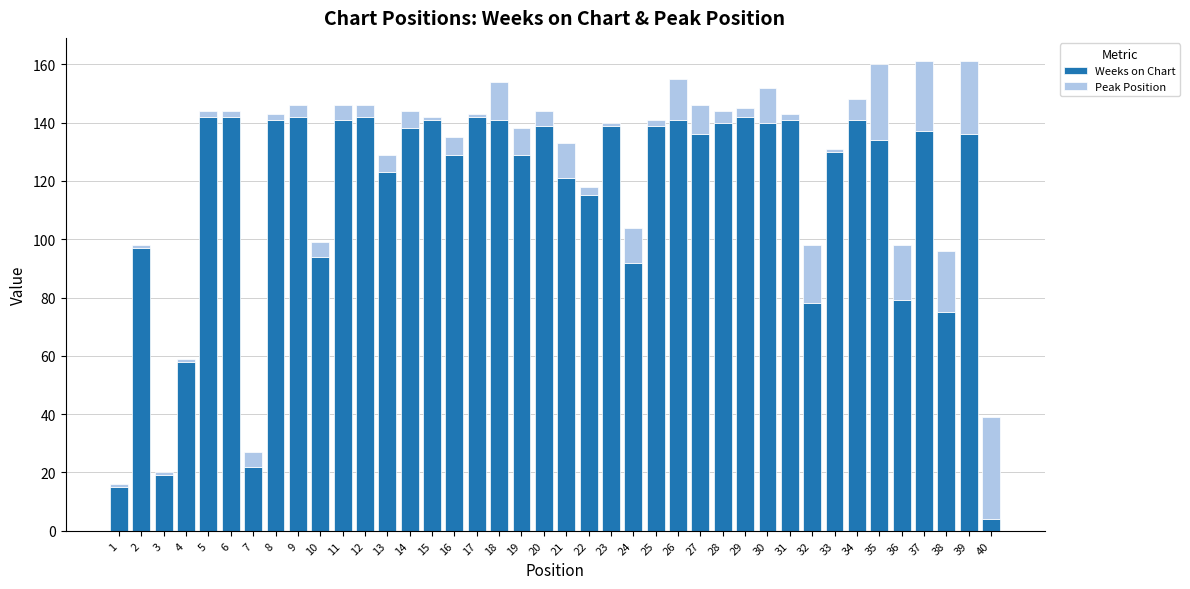

Count the number of data series in this chart.

2